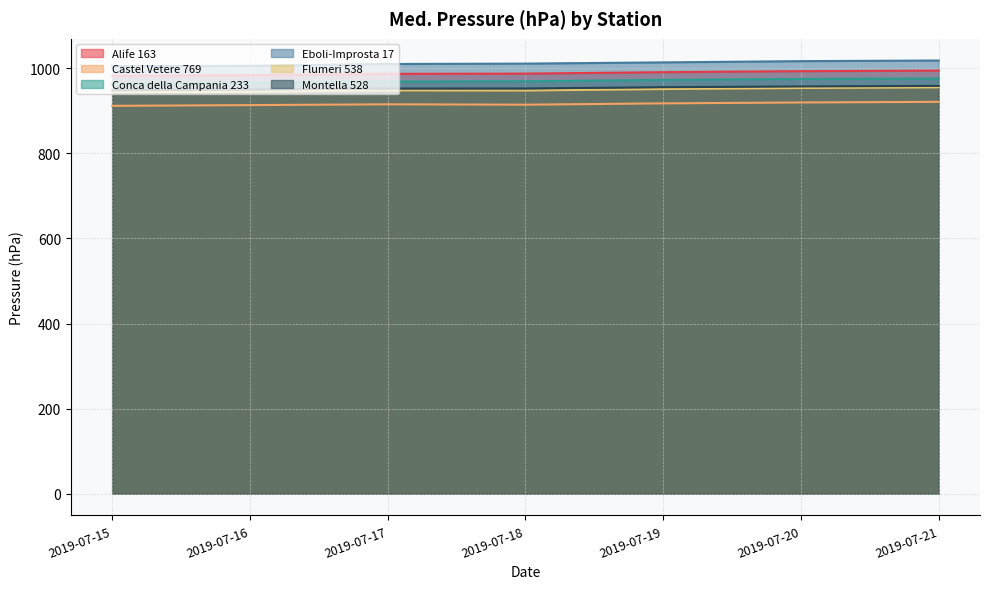

List the labels in order of Castel Vetere 769 value, largest first.

2019-07-21, 2019-07-20, 2019-07-19, 2019-07-17, 2019-07-18, 2019-07-16, 2019-07-15